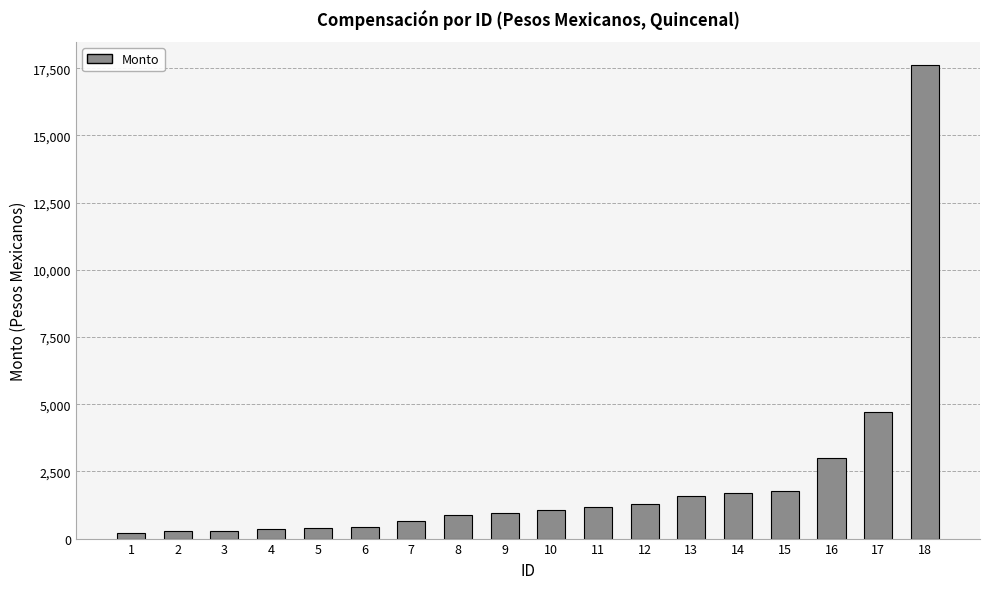

Where is the data nearest to the value 8907?

17